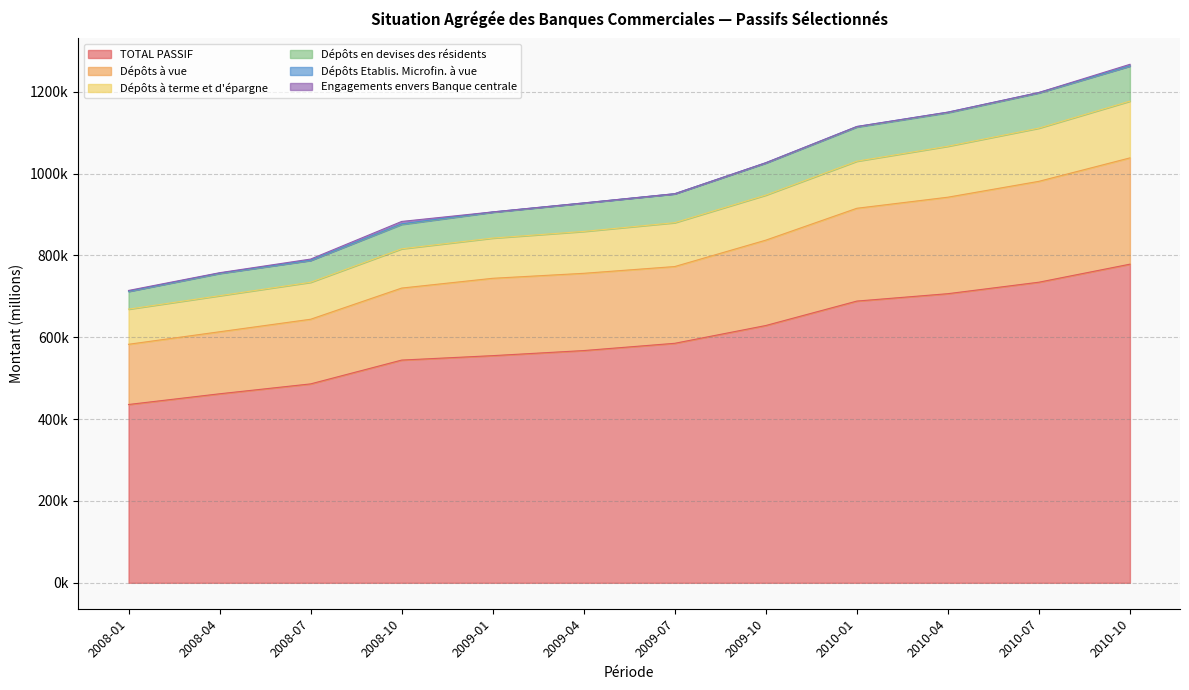

True or false: Dépôts à vue has more than 2 points higher than both neighbors.

False